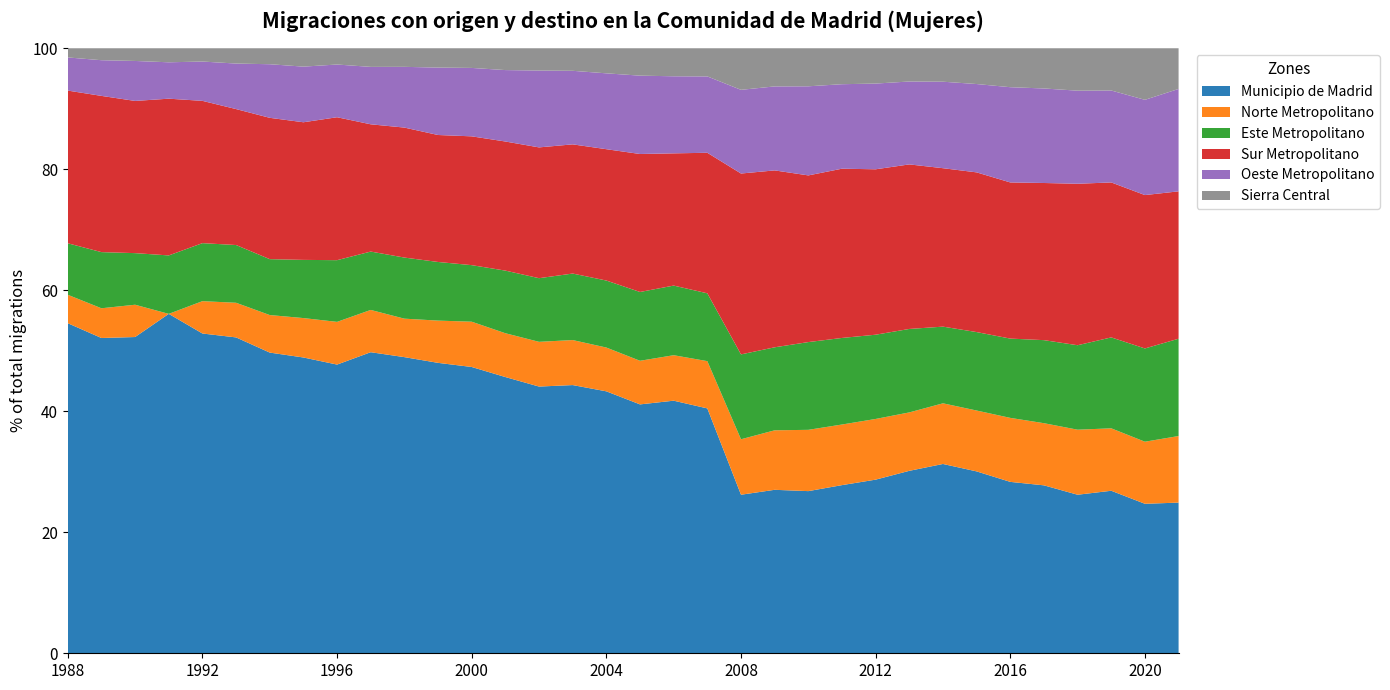

Reading right to left, transcribe all the data shown in this chart.

Municipio de Madrid: 2021=17475	2020=14931	2019=17963	2018=16424	2017=16926	2016=16953	2015=19294	2014=20021	2013=19535	2012=19188	2011=18814	2010=18862	2009=18835	2008=17443	2007=31958	2006=32519	2005=28273	2004=29817	2003=29805	2002=27703	2001=21168	2000=21673	1999=21528	1998=21508	1997=18183	1996=9626	1995=17035	1994=16685	1993=15799	1992=13945	1991=7761	1990=14714	1989=13874	1988=13958
Norte Metropolitano: 2021=7722	2020=6200	2019=6901	2018=6737	2017=6264	2016=6330	2015=6457	2014=6416	2013=6255	2012=6707	2011=6782	2010=7130	2009=6856	2008=6102	2007=6168	2006=5855	2005=4955	2004=4985	2003=5002	2002=4646	2001=3358	2000=3428	1999=3132	1998=2794	1997=2554	1996=1424	1995=2270	1994=2083	1993=1733	1992=1410	1991=0	1990=1503	1989=1308	1988=1203
Este Metropolitano: 2021=11287	2020=9314	2019=10049	2018=8750	2017=8370	2016=7842	2015=8322	2014=8109	2013=8936	2012=9309	2011=9686	2010=10207	2009=9565	2008=9336	2007=8852	2006=8964	2005=7815	2004=7627	2003=7392	2002=6610	2001=4799	2000=4281	1999=4346	1998=4437	1997=3525	1996=2057	1995=3351	1994=3102	1993=2888	1992=2530	1991=1336	1990=2401	1989=2471	1988=2178
Sur Metropolitano: 2021=17093	2020=15319	2019=17128	2018=16727	2017=15838	2016=15445	2015=16941	2014=16757	2013=17618	2012=18280	2011=18938	2010=19389	2009=20382	2008=19899	2007=18341	2006=17024	2005=15675	2004=14950	2003=14356	2002=13585	2001=9893	2000=9751	1999=9412	1998=9440	1997=7686	1996=4766	1995=7926	1994=7842	1993=6800	1992=6205	1991=3584	1990=7081	1989=6875	1988=6457
Oeste Metropolitano: 2021=11878	2020=9514	2019=10162	2018=9643	2017=9527	2016=9420	2015=9371	2014=9147	2013=8877	2012=9473	2011=9454	2010=10365	2009=9678	2008=9207	2007=9966	2006=9923	2005=8900	2004=8636	2003=8174	2002=7982	2001=5474	2000=5179	1999=4997	1998=4411	1997=3468	1996=1758	1995=3204	1994=2974	1993=2277	1992=1715	1991=832	1990=1860	1989=1570	1988=1402
Sierra Central: 2021=4718	2020=5150	2019=4669	2018=4394	2017=4053	2016=3852	2015=3795	2014=3538	2013=3559	2012=3902	2011=4022	2010=4425	2009=4396	2008=4574	2007=3675	2006=3607	2005=3112	2004=2854	2003=2506	2002=2315	2001=1672	2000=1489	1999=1433	1998=1350	1997=1125	1996=542	1995=1058	1994=886	1993=765	1992=579	1991=321	1990=591	1989=526	1988=388